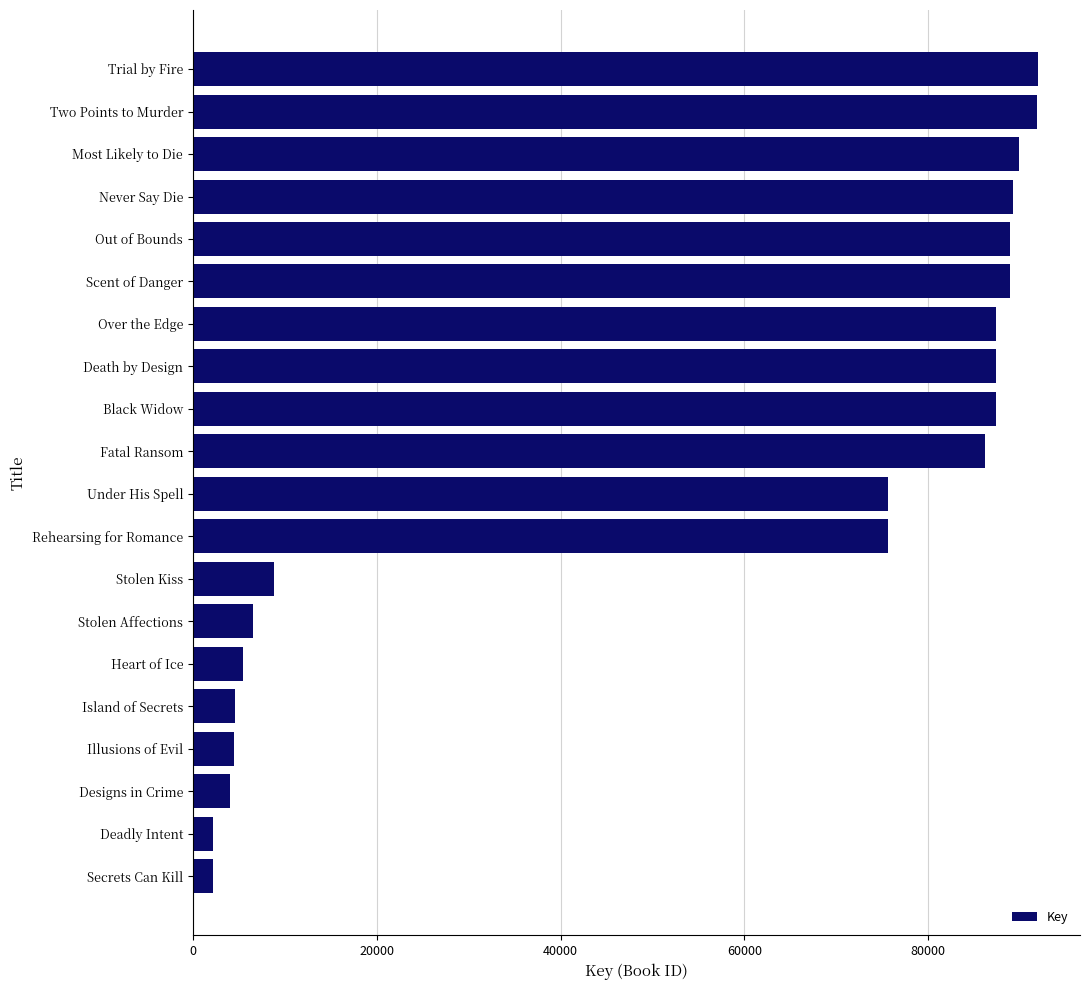

What is the smallest value displayed?

2189